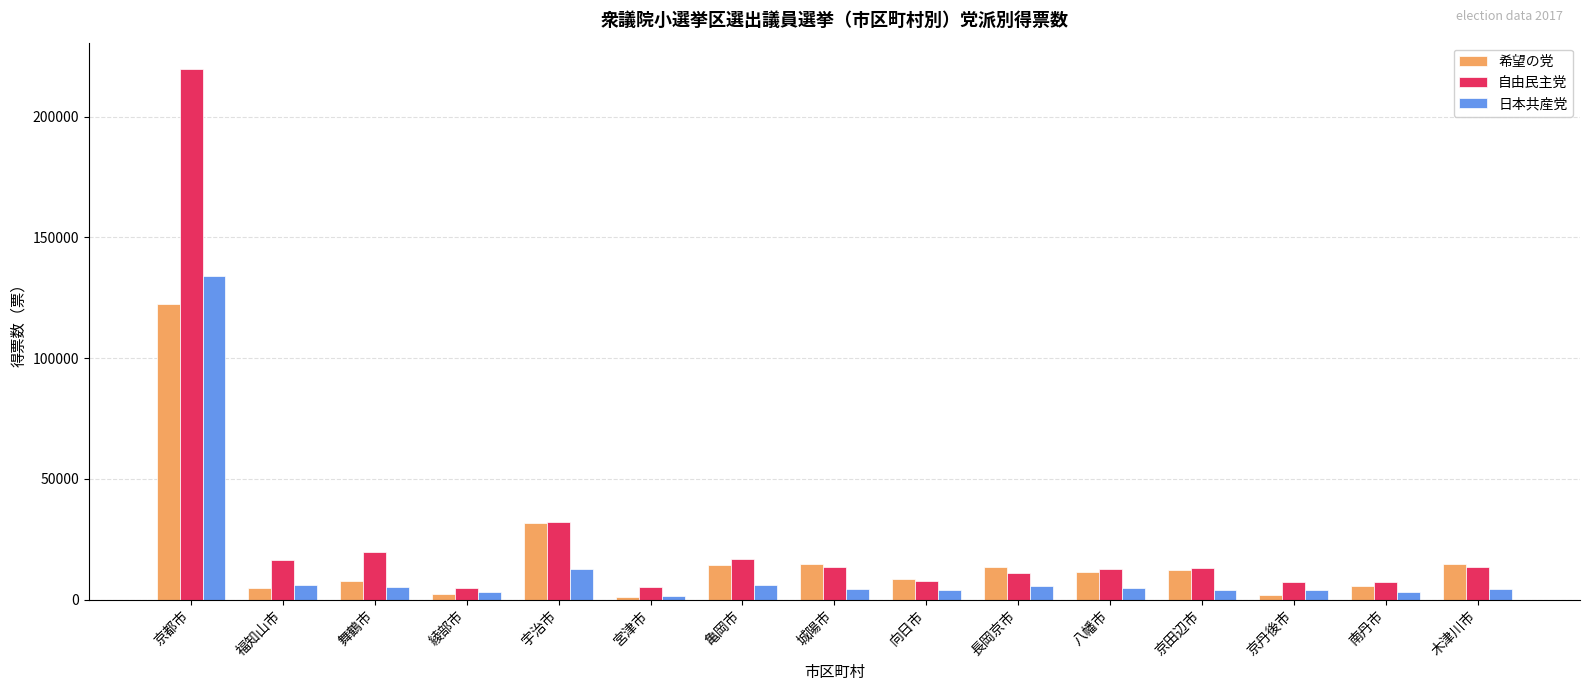

What is the spread (max minus min) of values at 福知山市?

11473